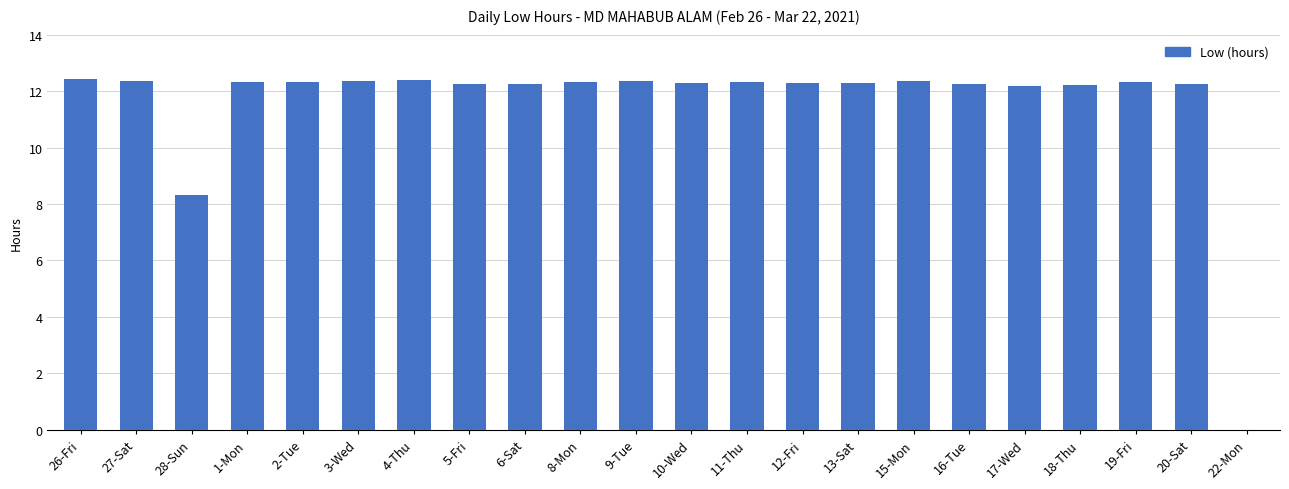

What is the sum of the values at 22-Mon and 13-Sat?

12.3